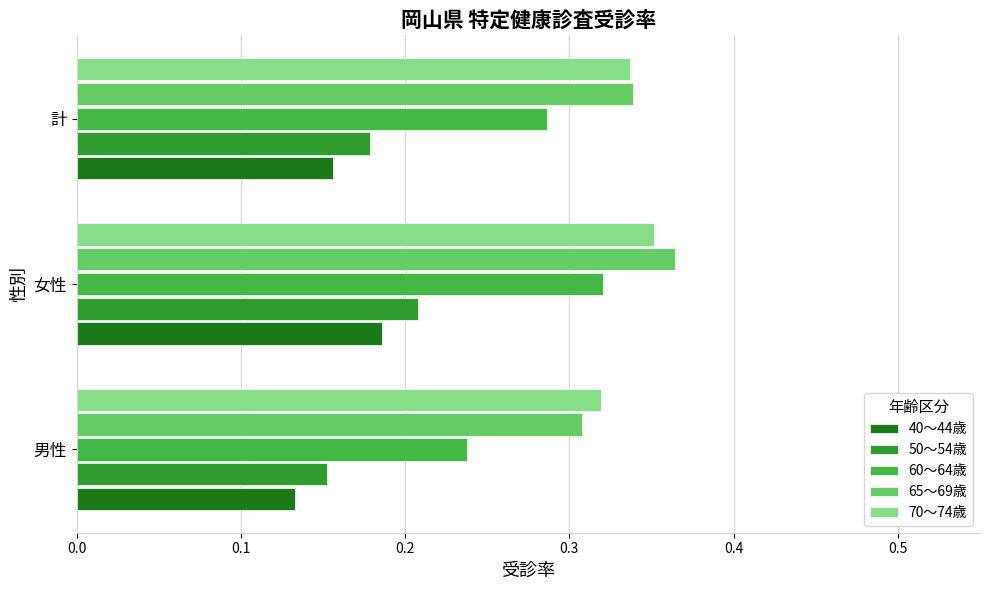

List the series in order of their peak value, lowest first.

40～44歳, 50～54歳, 60～64歳, 70～74歳, 65～69歳